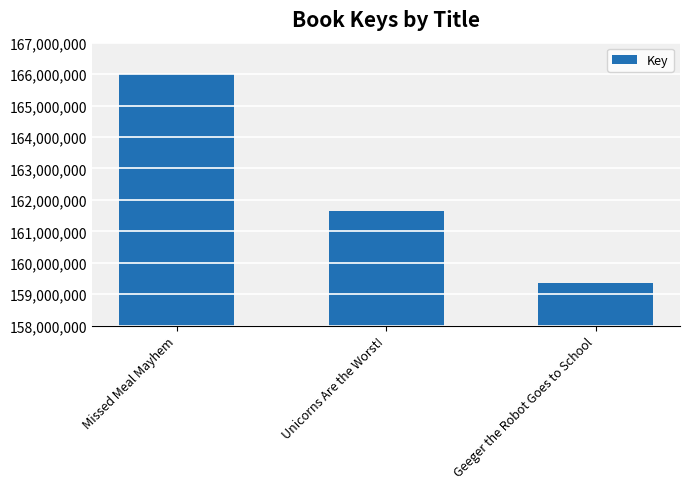

How many values are below 161637450?

1